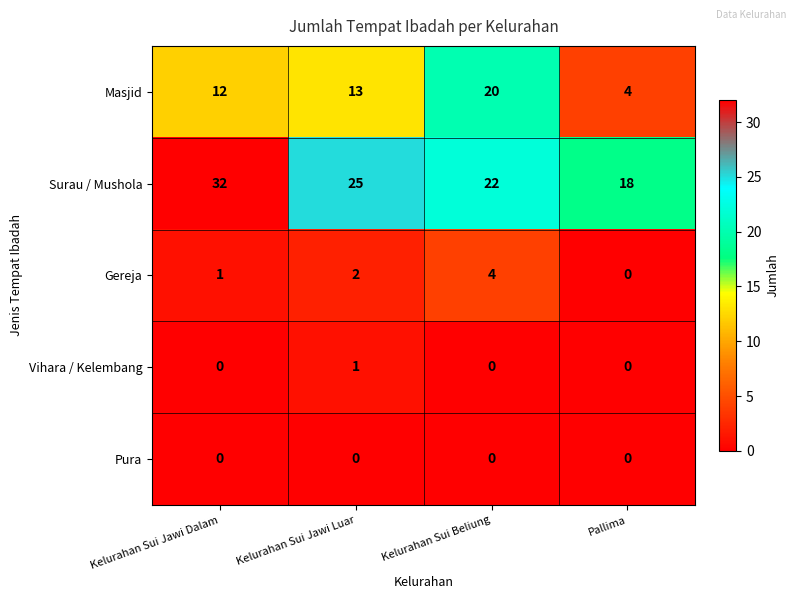

What is the difference between the Surau / Mushola values at Kelurahan Sui Jawi Luar and Kelurahan Sui Beliung?

3